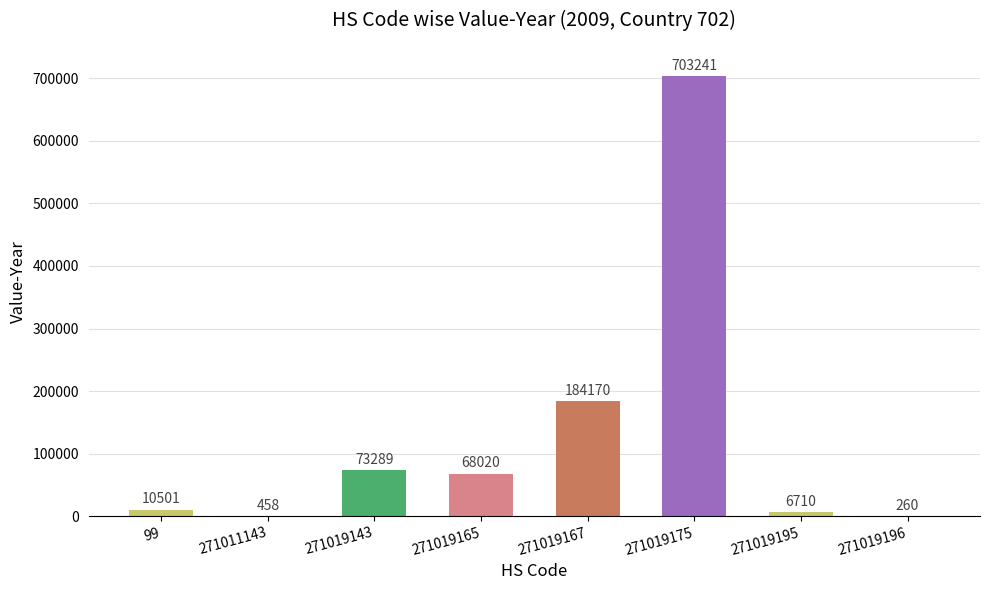

Reading left to right, transcribe all the data shown in this chart.

10501	458	73289	68020	184170	703241	6710	260